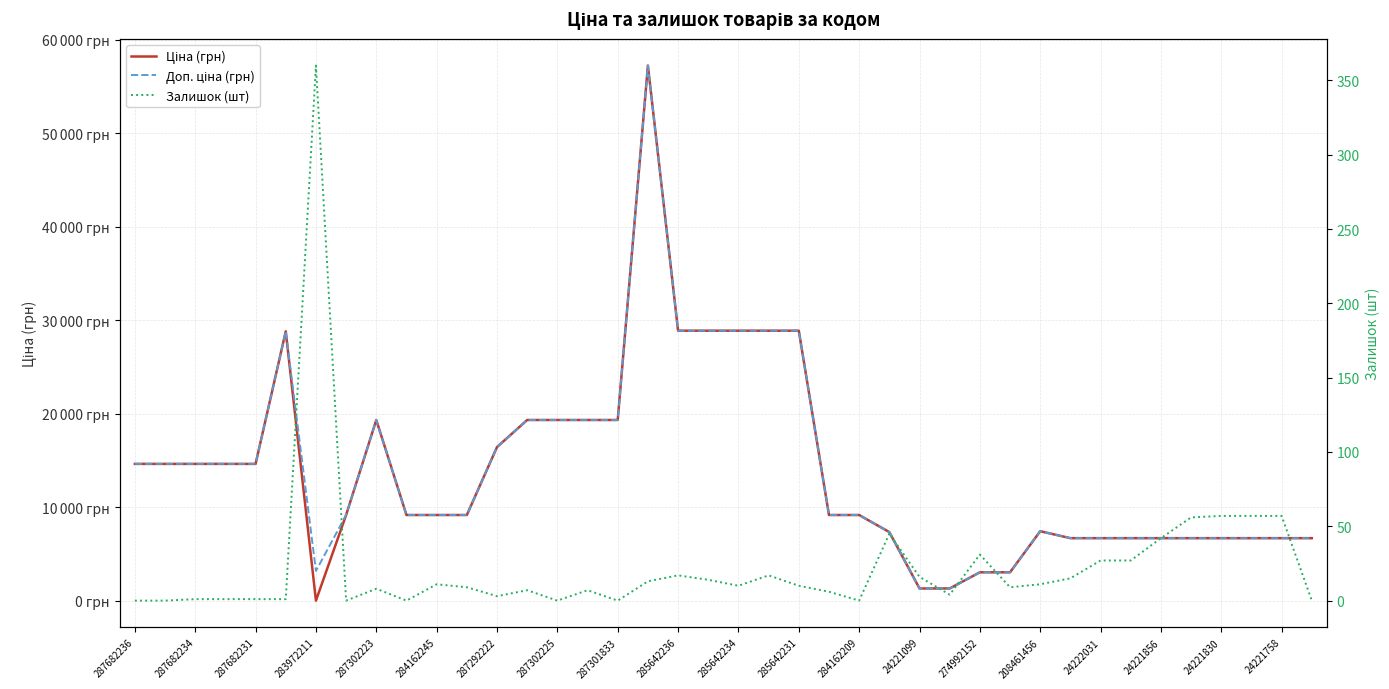

At which label does Ціна (грн) first exceed 9185?

287682236